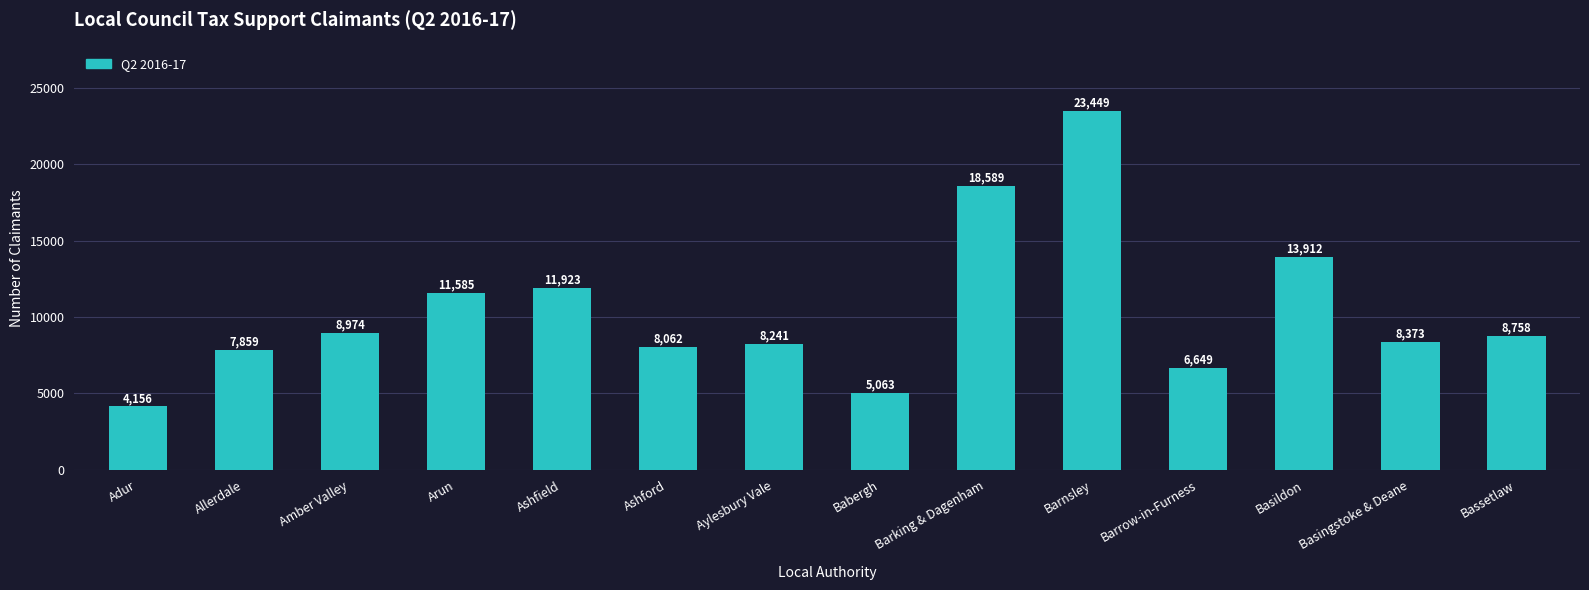

Which has a higher value, Barnsley or Babergh?

Barnsley